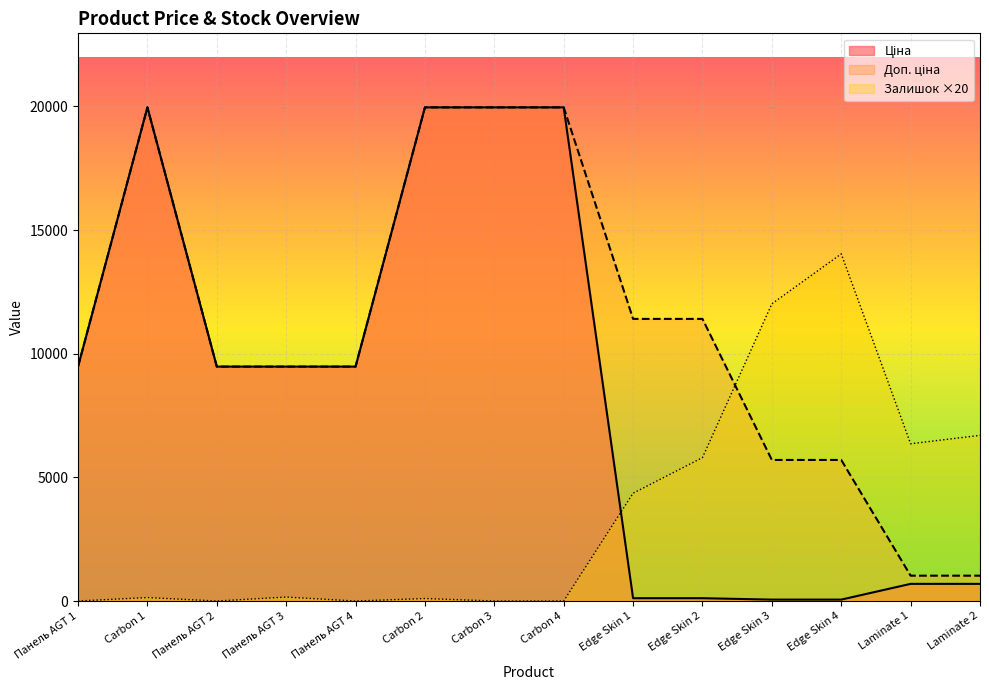

True or false: Ціна and Доп. ціна intersect in this chart.

False